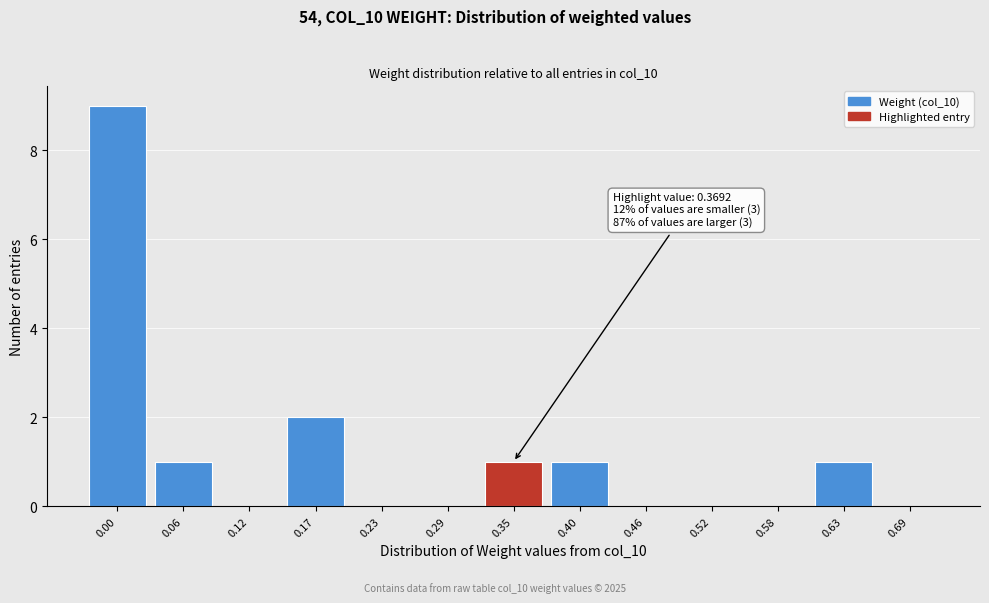

Reading left to right, extract all data points from this chart.

0.00=9	0.06=1	0.12=0	0.17=2	0.23=0	0.29=0	0.35=1	0.40=1	0.46=0	0.52=0	0.58=0	0.63=1	0.69=0